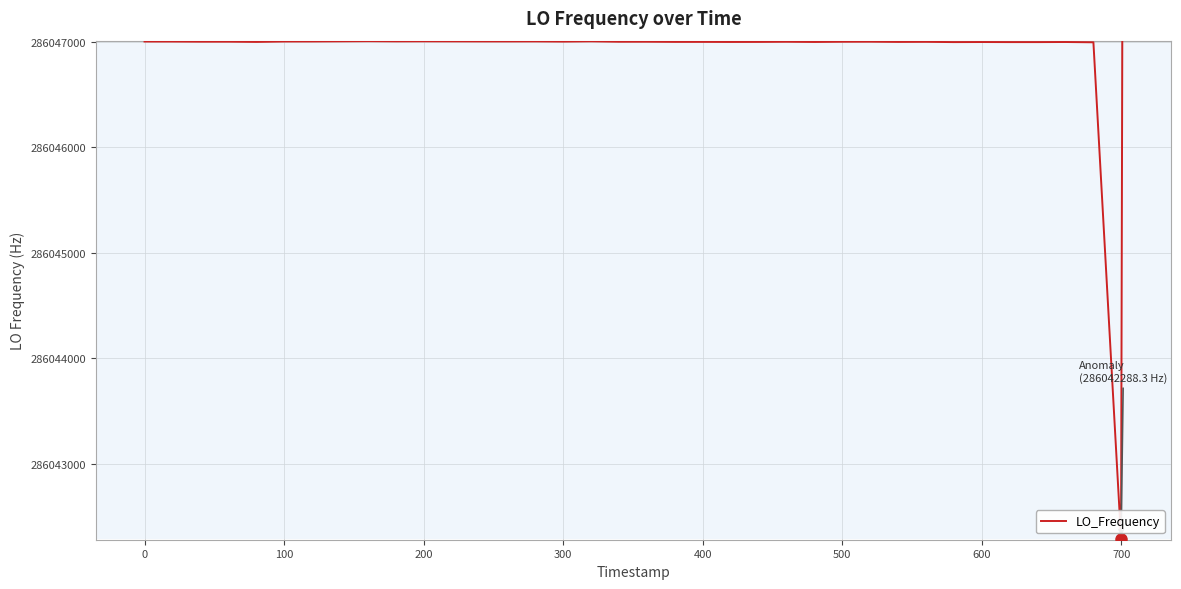

What is the maximum value shown in the chart?

286047005.5